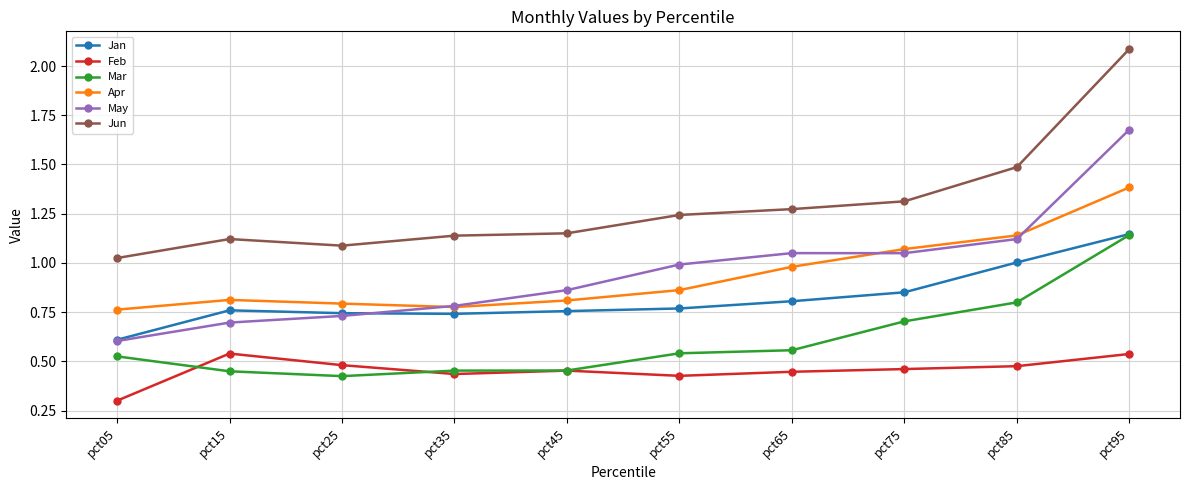

Does the chart have visible grid lines?

Yes